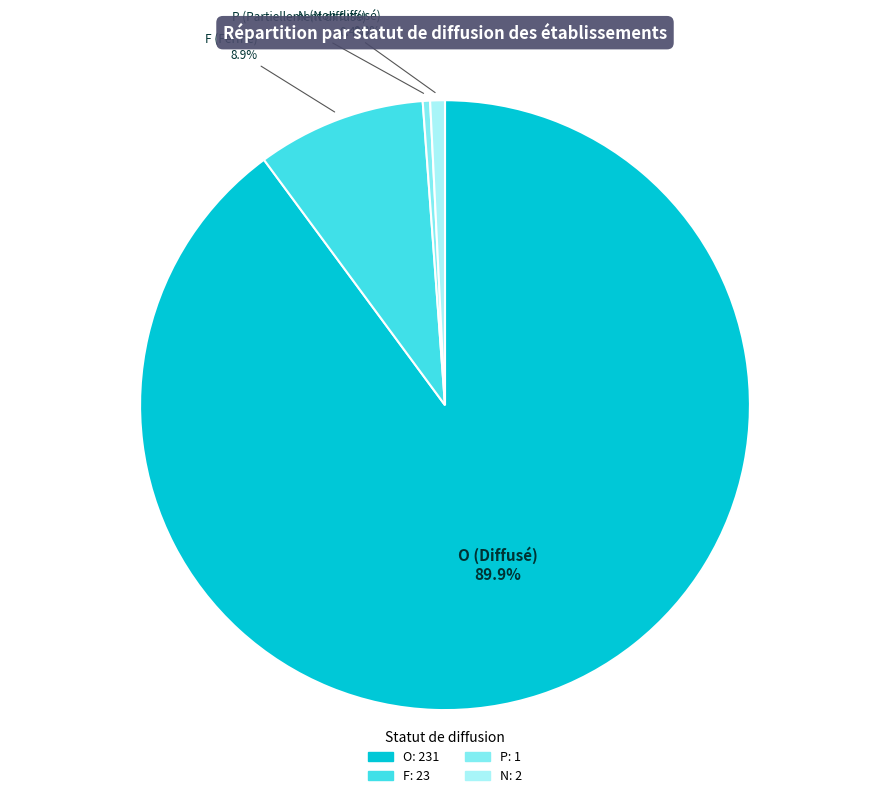

Which category accounts for the majority?

O